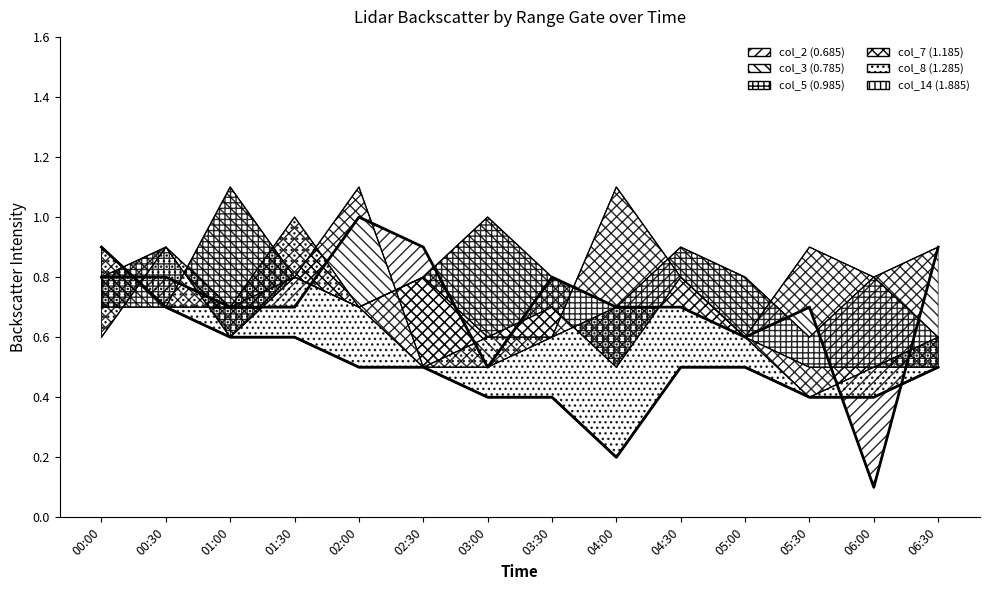

True or false: the data has more than 1 interior local peaks.

False